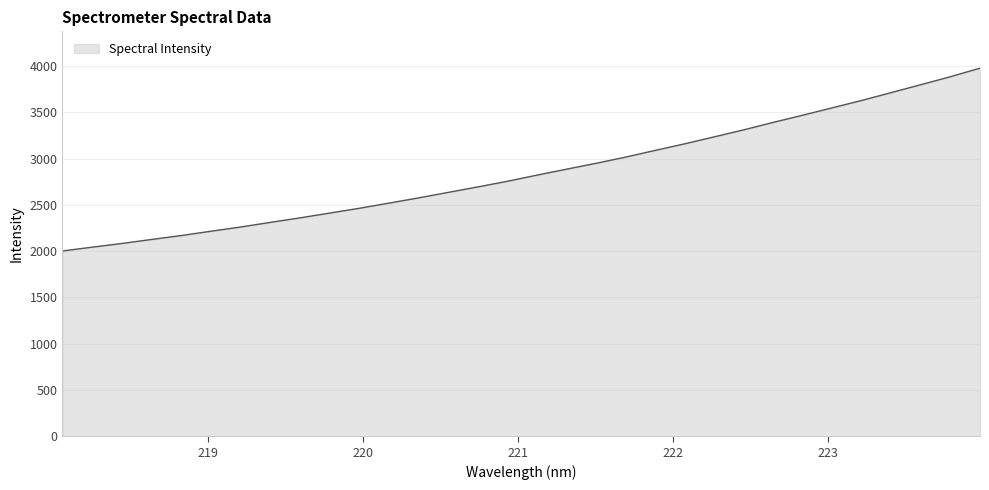

True or false: the data has more than 0 interior local peaks.

False